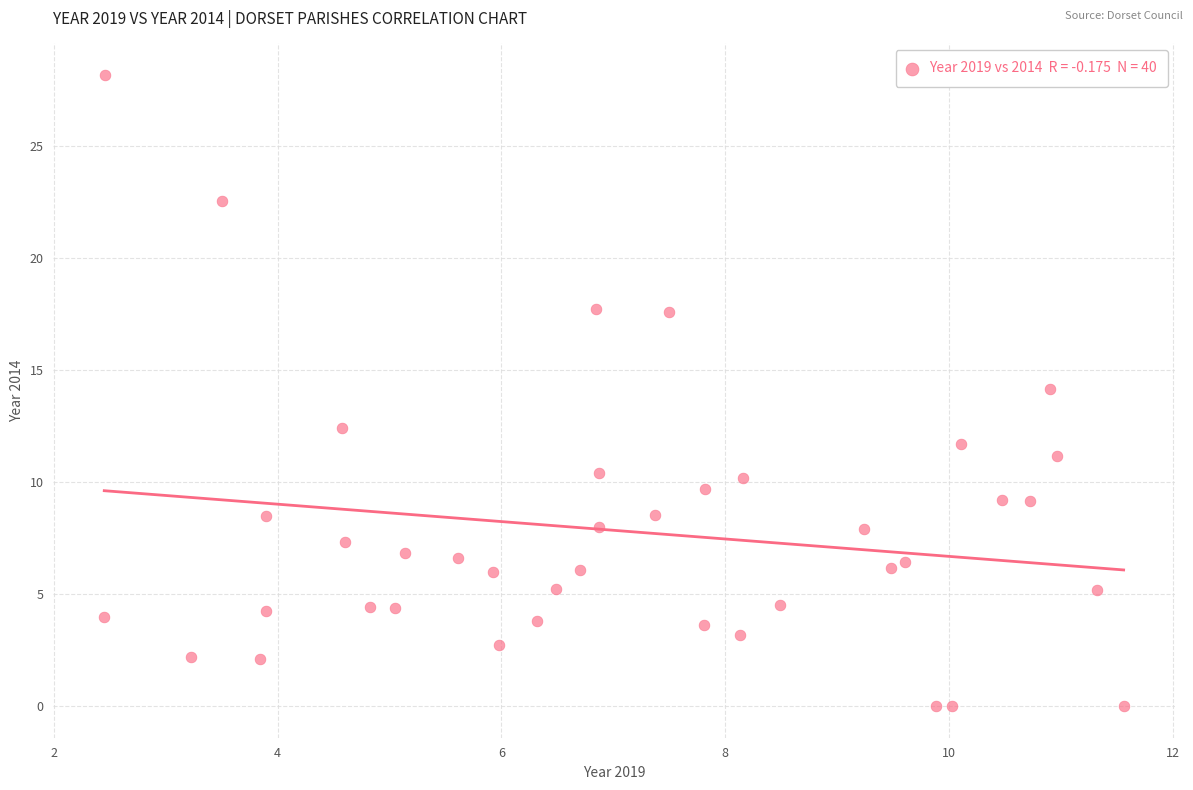

What is the range of Y values (max minus min)?

28.2